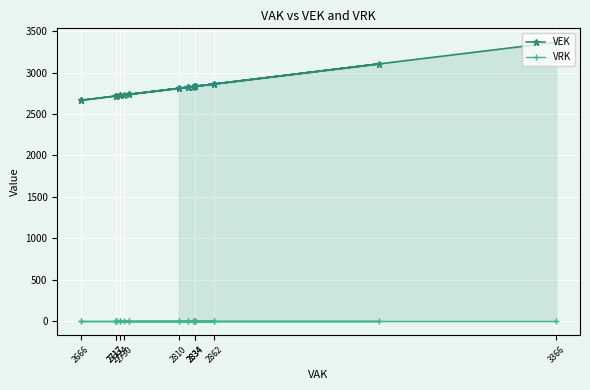

Which category has the lowest value across all series?

3366